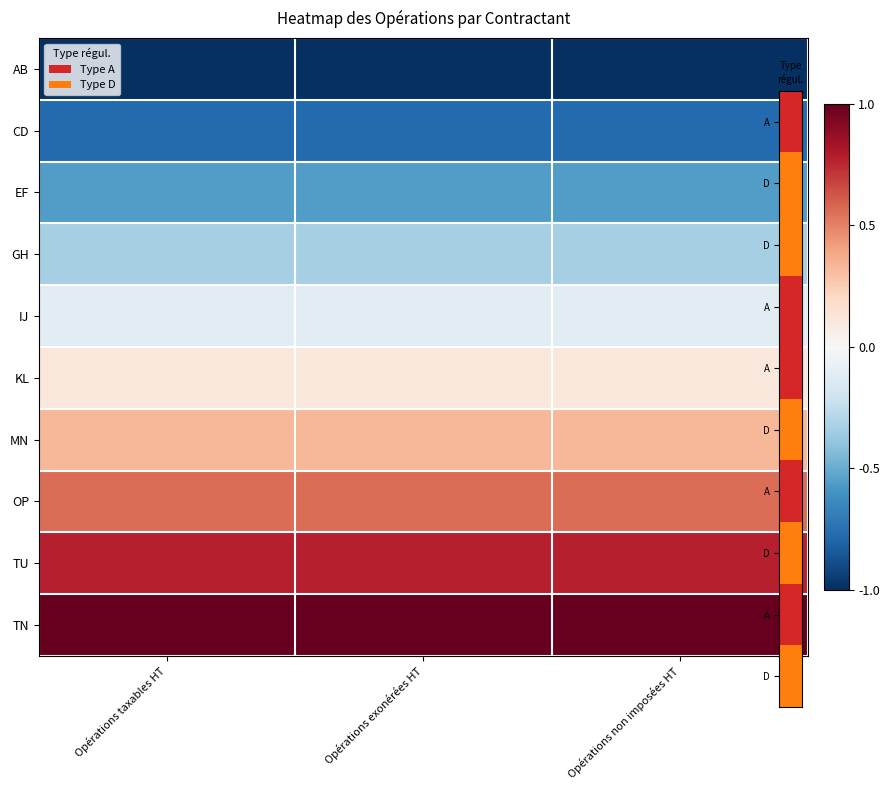

How many data points does each series have?

3